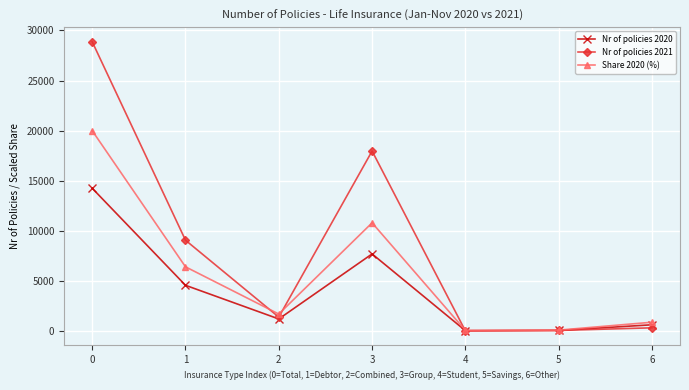

What is the difference between the highest and lowest values at 2?

491.0